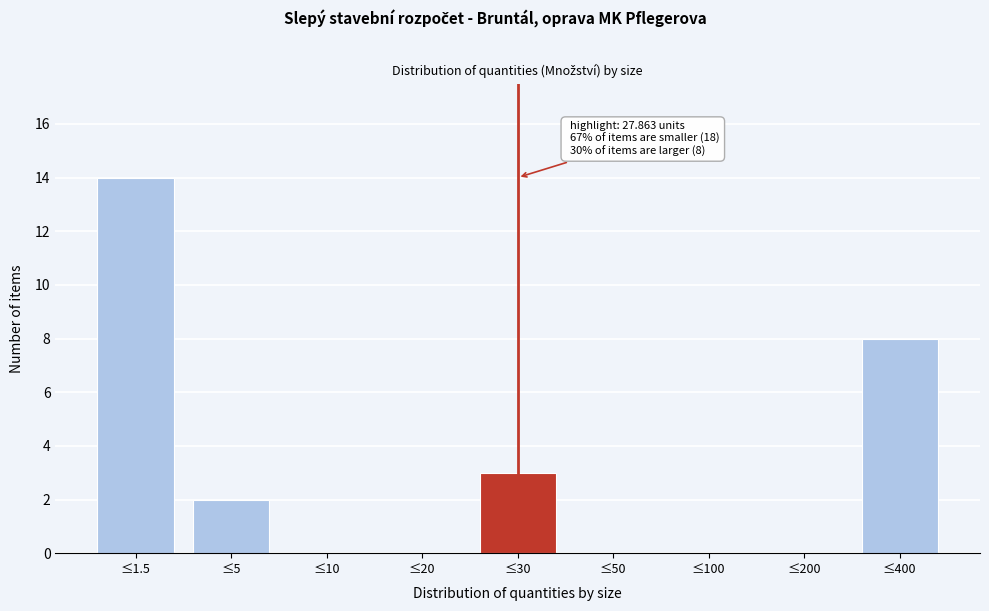

Reading left to right, what are all the values shown in this chart?

≤1.5=14	≤5=2	≤10=0	≤20=0	≤30=3	≤50=0	≤100=0	≤200=0	≤400=8